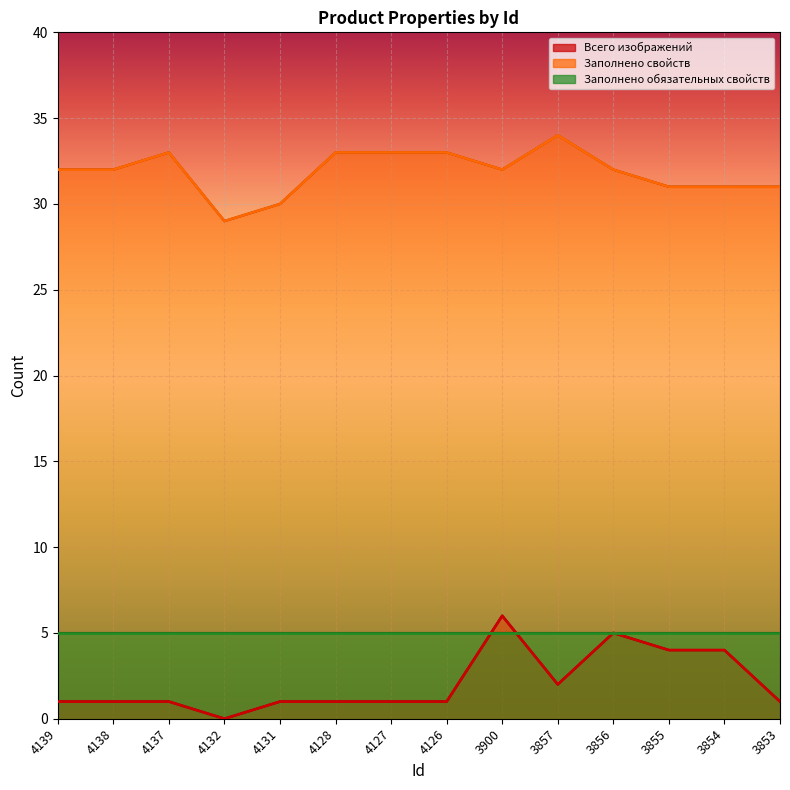

At which category does Всего изображений reach its first local peak?

3900